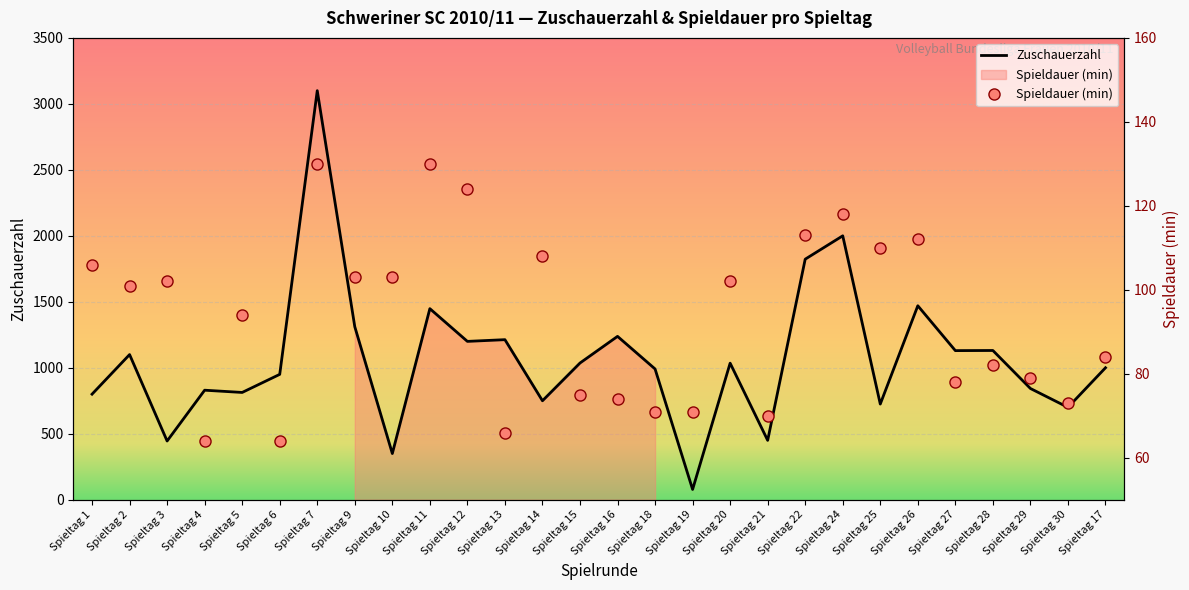

At which category does the chart reach its minimum across all series?

Spieltag 4